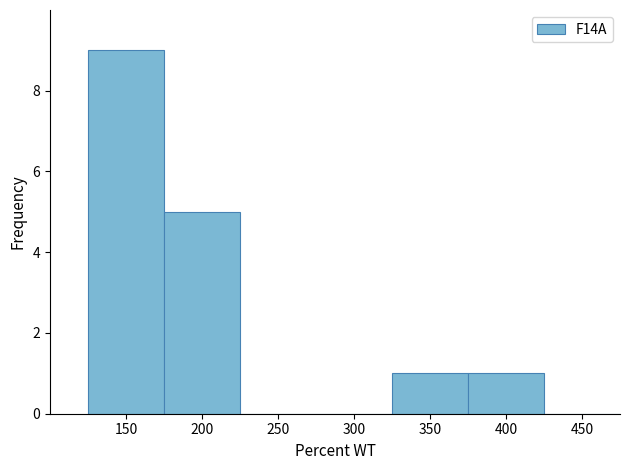

Reading left to right, transcribe this chart: for each bar, give the range it covers on the x-axis and its height. The values are not printed on the chart, so give them approximately, as read against the axis.

125 to 175: 9
175 to 225: 5
225 to 275: 0
275 to 325: 0
325 to 375: 1
375 to 425: 1
425 to 475: 0